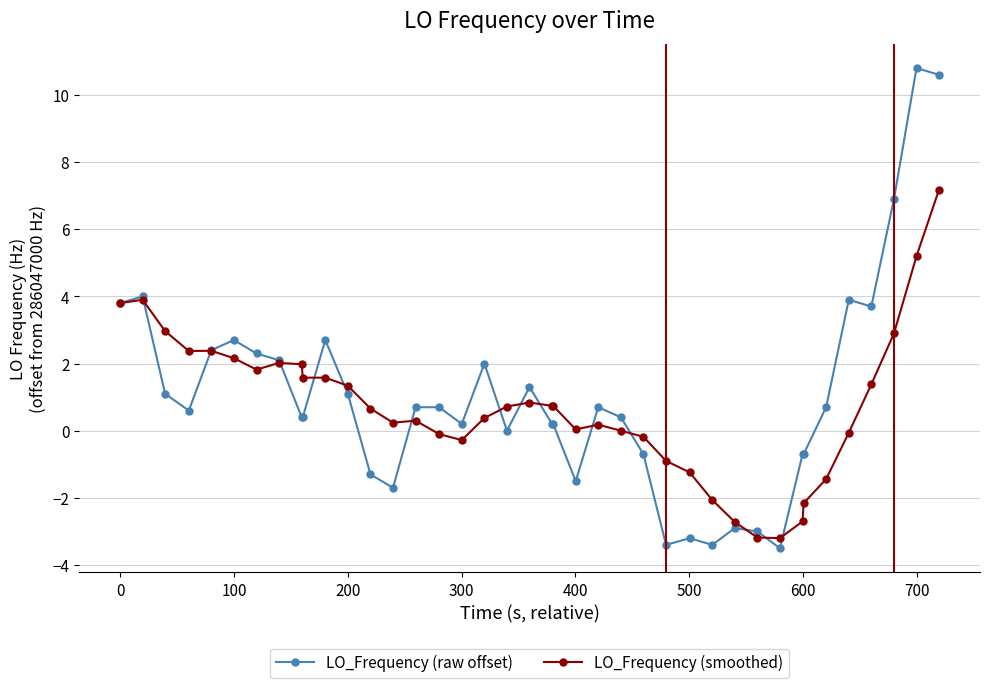

What is the sum of all LO_Frequency (raw offset) values?

40.6